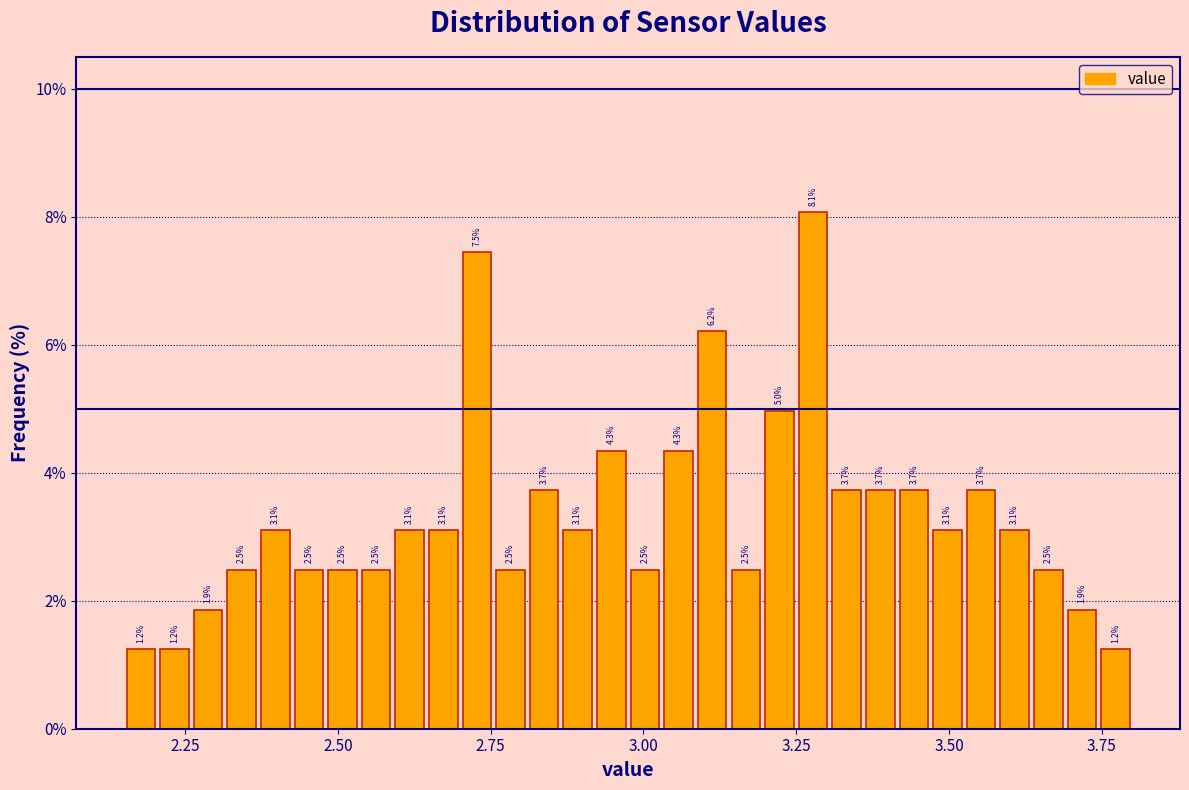

Read against the x-axis, roughly where is the centre of the tallest bar?

3.30